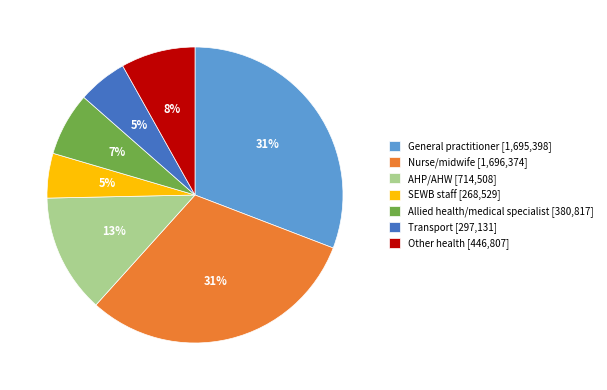

True or false: General practitioner accounts for 31% of the total.

True